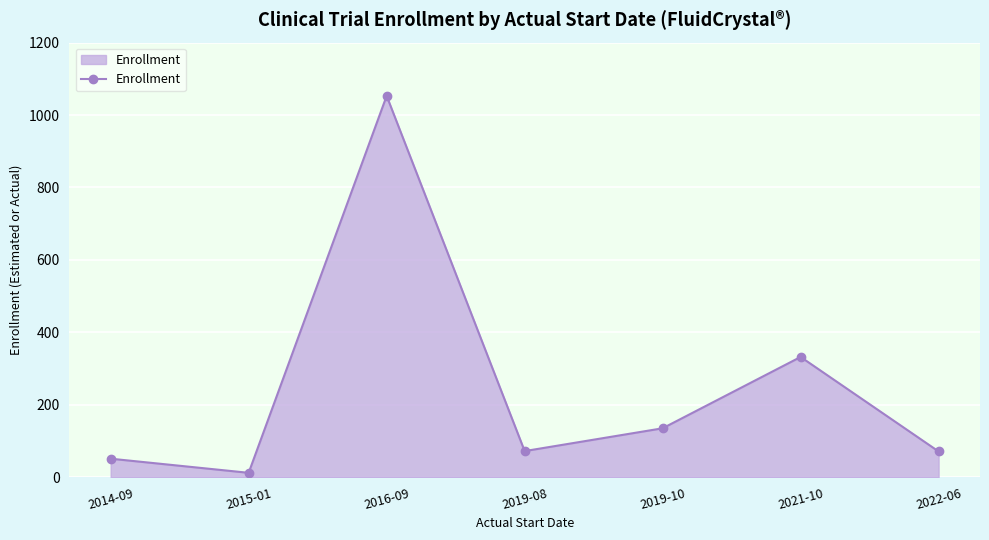

What is the sum of the values at 2019-08 and 2021-10?

404